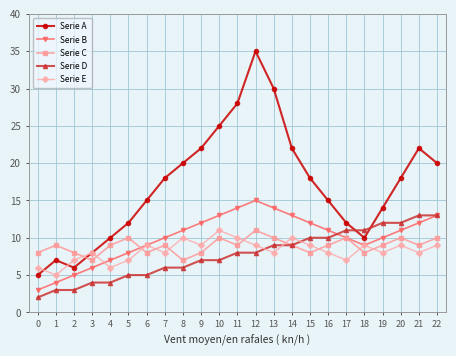

What is the maximum value shown in the chart?

35